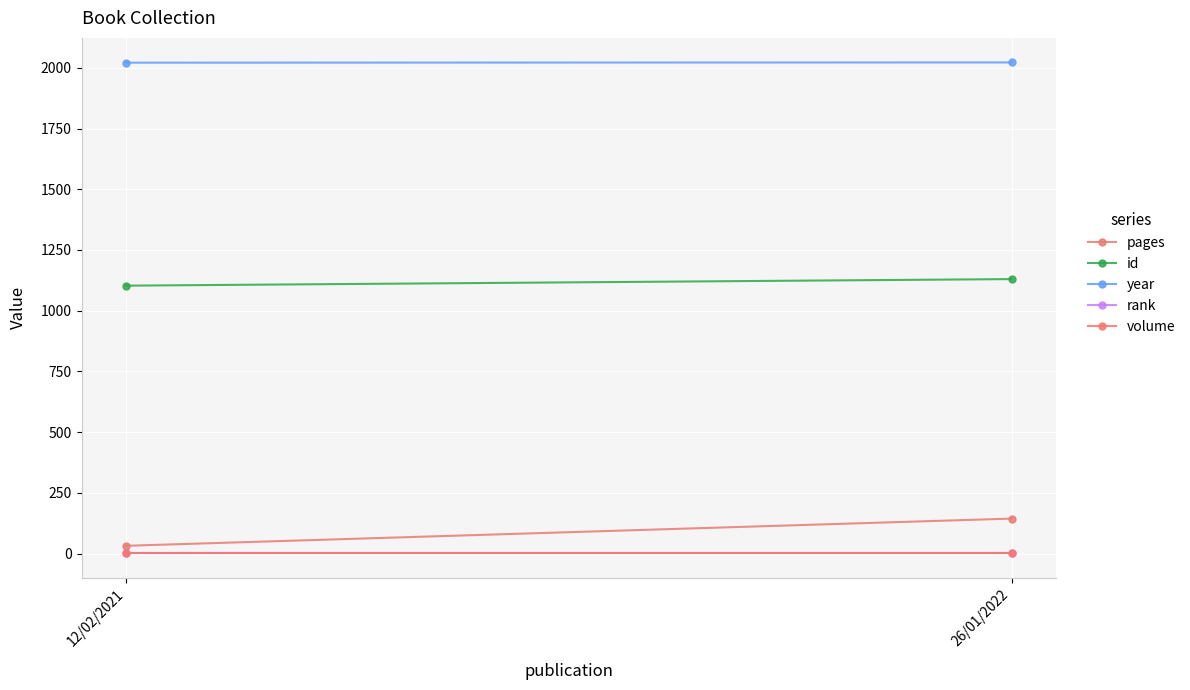

What is the smallest value displayed?

1